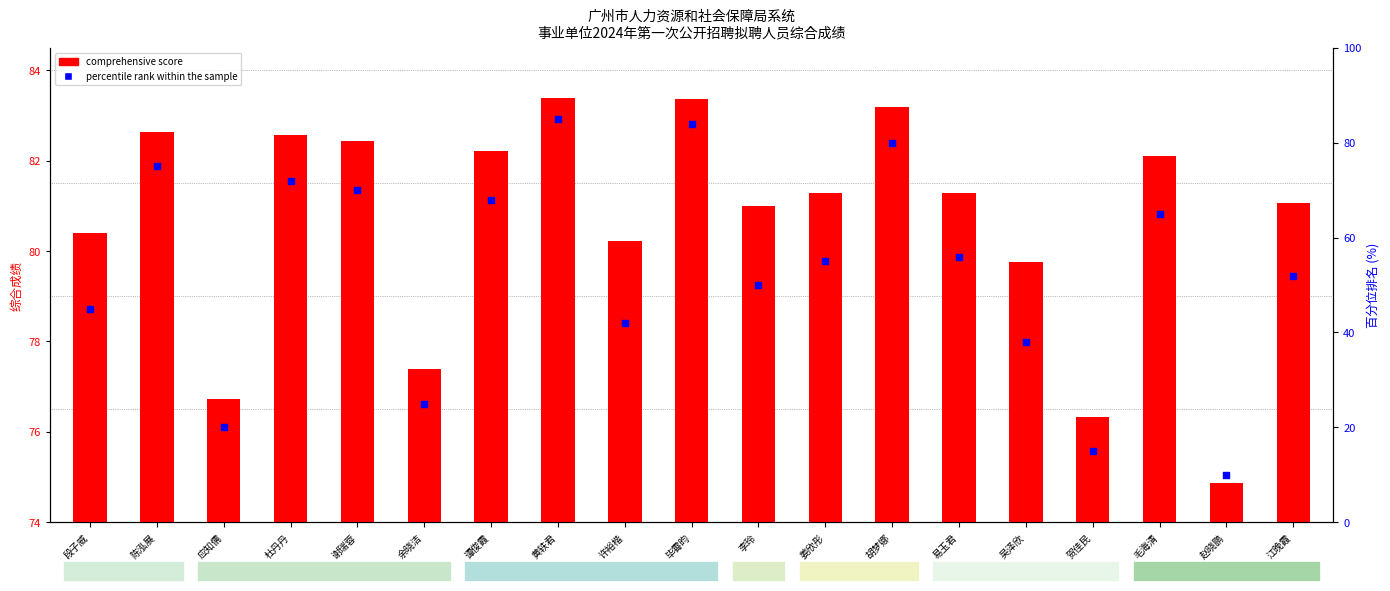

At how many categories does at least one series exceed 44?

19